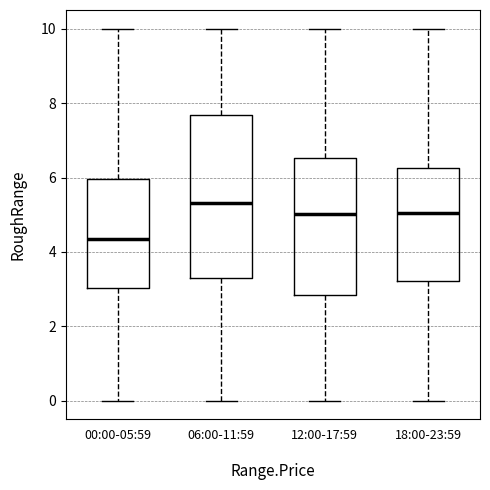

Reading left to right, transcribe this box plot: for each box, give where its median line is, the range the box spans, and where its two whiskers end, as read against the y-axis. The values are not printed on the chart, so give them approximately, as read against the axis.

00:00-05:59: median 4.4, box 3.0 to 6.0, whiskers 0.0 to 10.0
06:00-11:59: median 5.4, box 3.4 to 7.6, whiskers 0.0 to 10.0
12:00-17:59: median 5.0, box 2.8 to 6.6, whiskers 0.0 to 10.0
18:00-23:59: median 5.0, box 3.2 to 6.2, whiskers 0.0 to 10.0